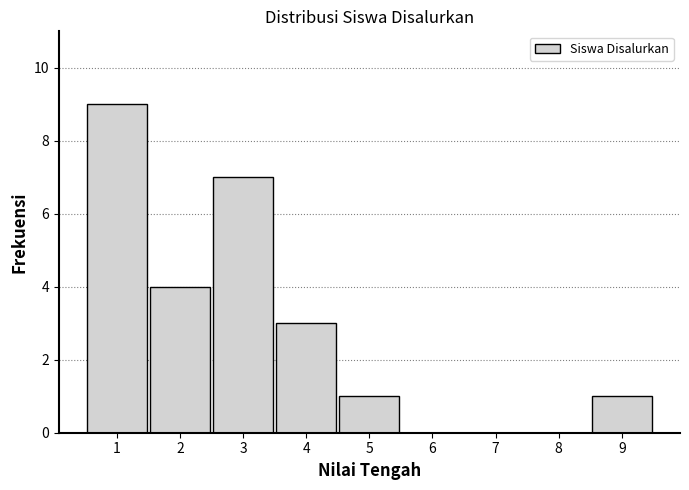

Reading left to right, transcribe this chart: for each bar, give the range it covers on the x-axis and its height. The values are not printed on the chart, so give them approximately, as read against the axis.

0.5 to 1.5: 9
1.5 to 2.5: 4
2.5 to 3.5: 7
3.5 to 4.5: 3
4.5 to 5.5: 1
5.5 to 6.5: 0
6.5 to 7.5: 0
7.5 to 8.5: 0
8.5 to 9.5: 1